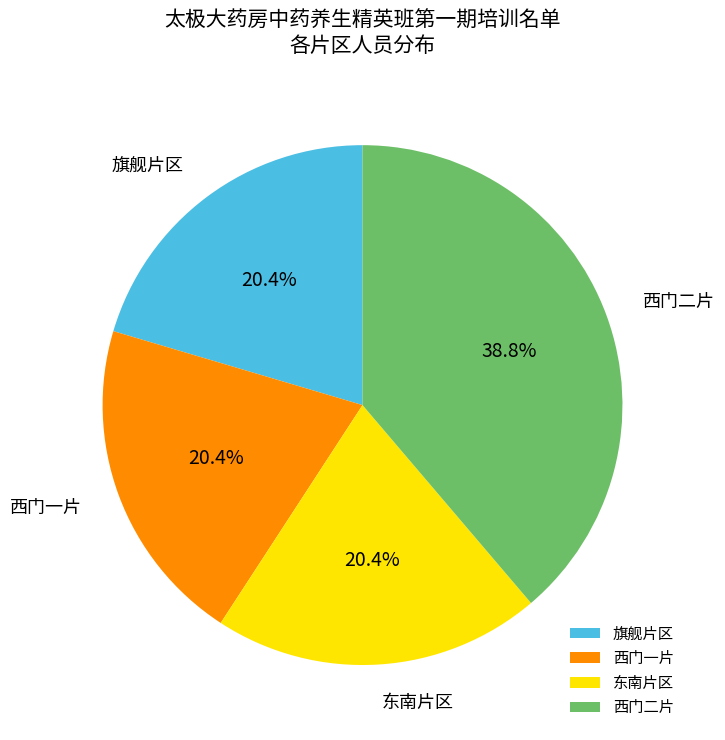

What is the largest slice in the pie chart?

西门二片